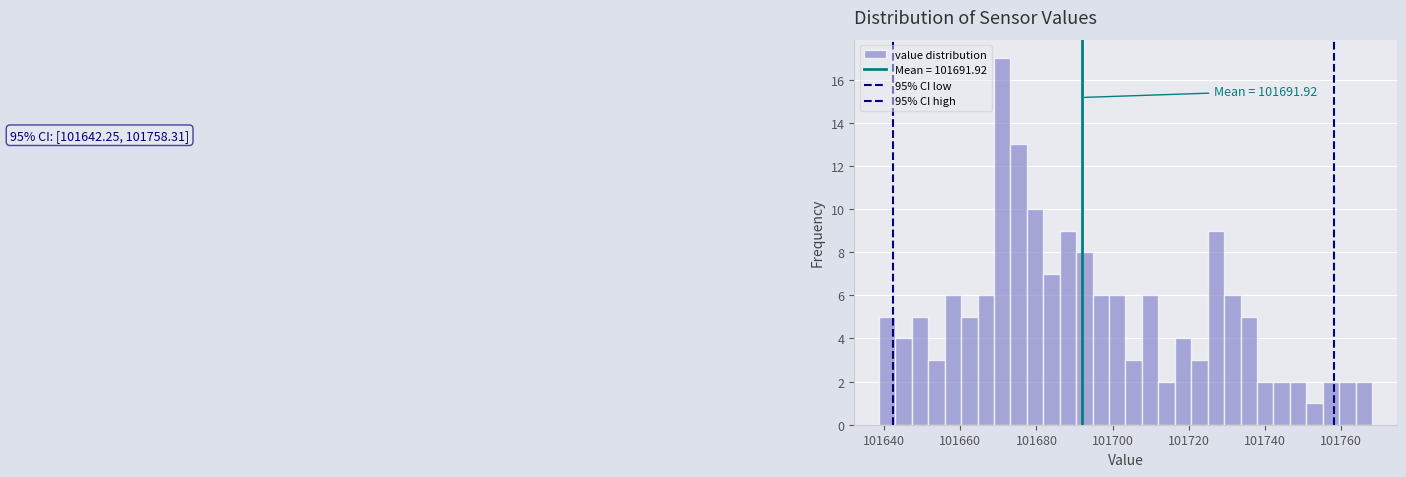

Around what value on the x-axis is the tallest bar? Give the approximate position of its centre, as read against the axis.

101670